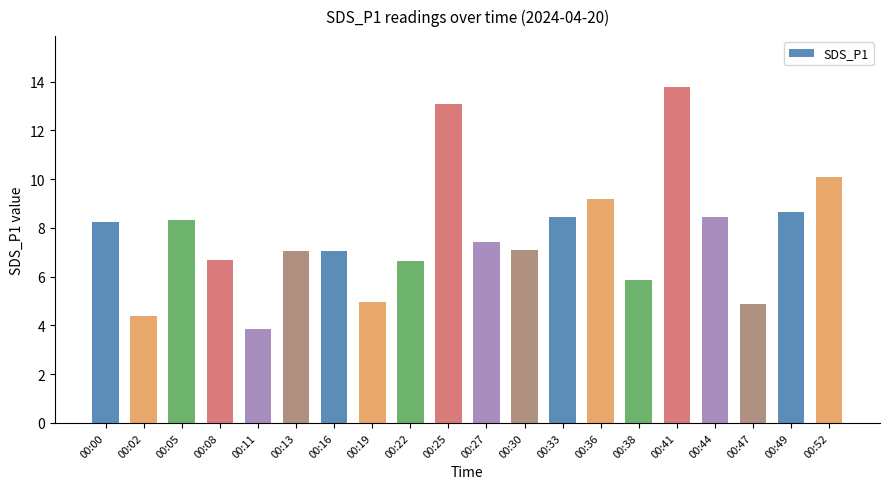

What is the approximate value at 00:11?

3.9